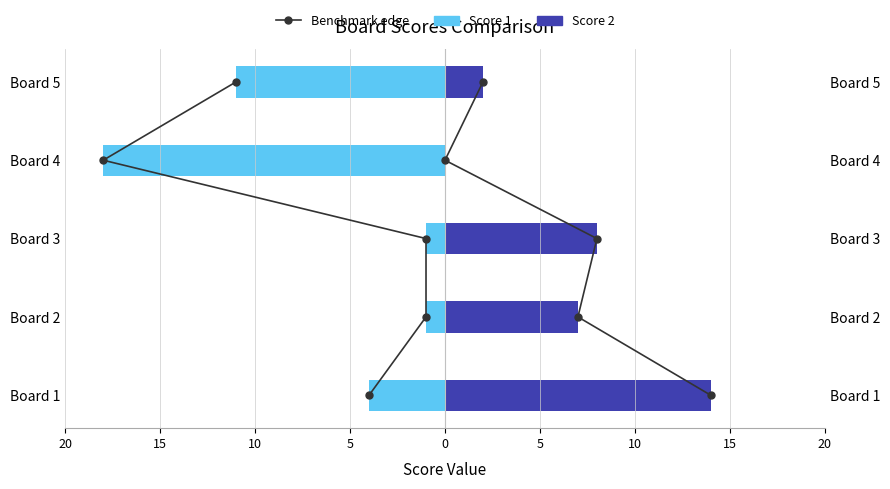

At how many categories does at least one series exceed 8?

1